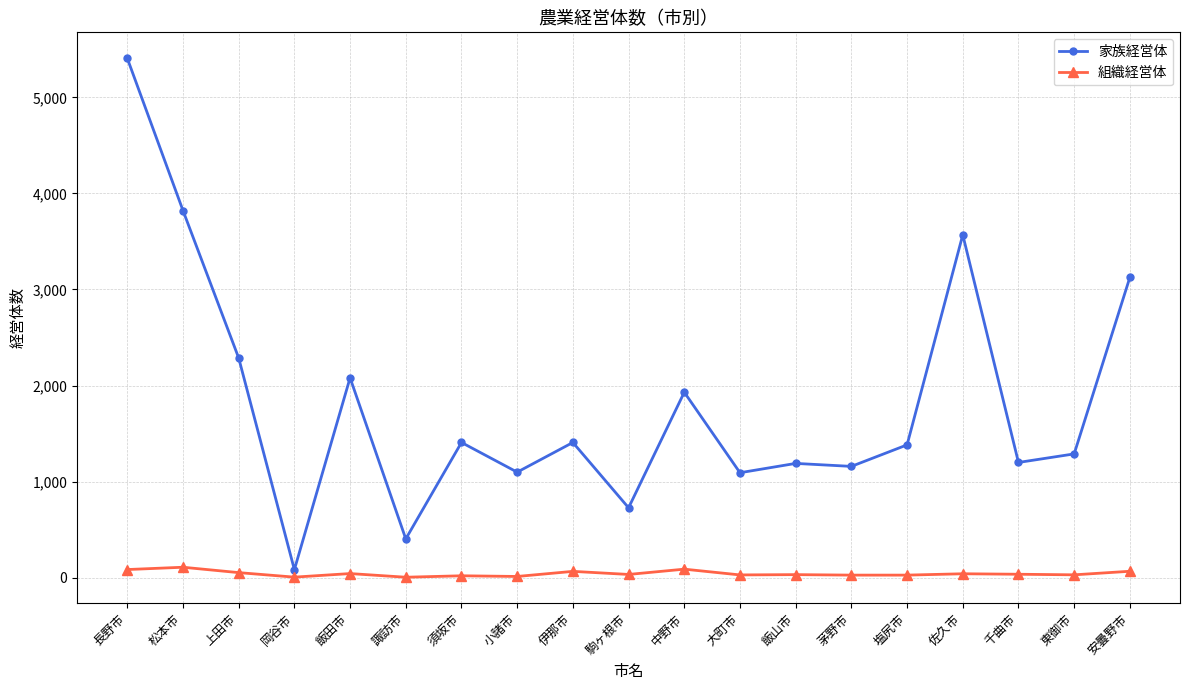

Is it true that 家族経営体 equals 1226 at 駒ヶ根市?

False